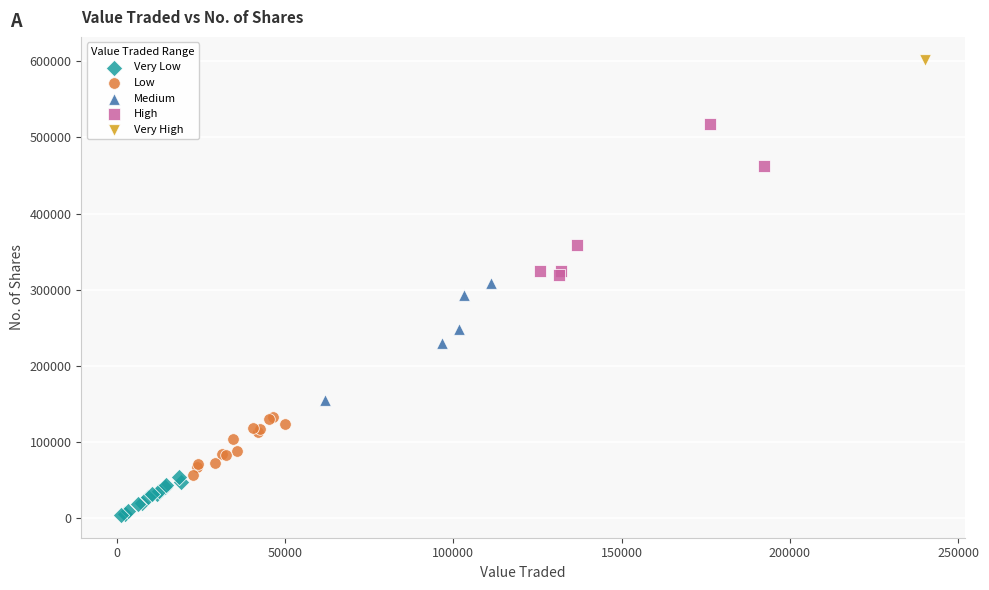

What are all the series names shown in the legend?

Very Low, Low, Medium, High, Very High